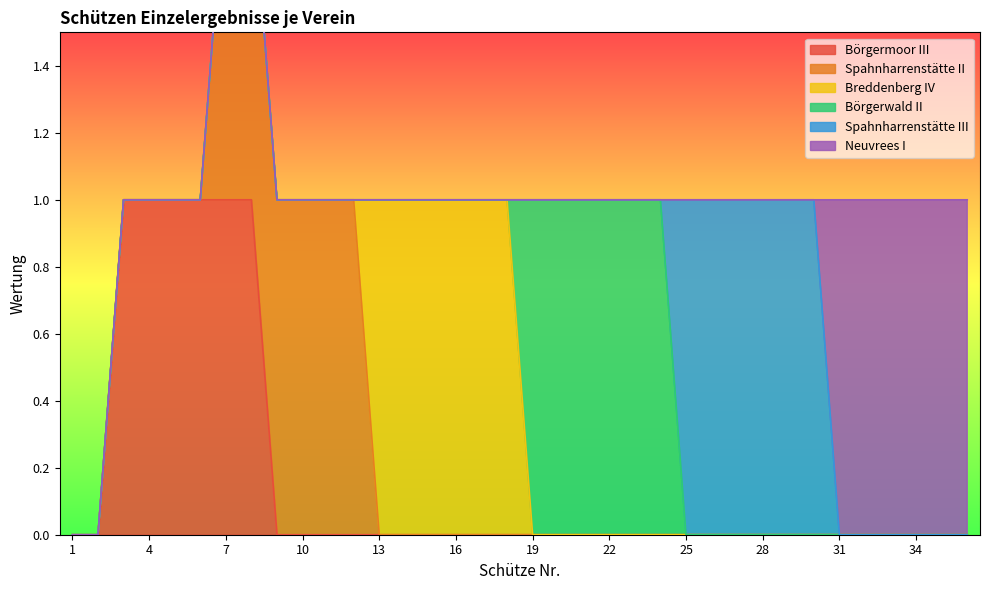

True or false: Börgermoor III has a value of 1 at 6.

True